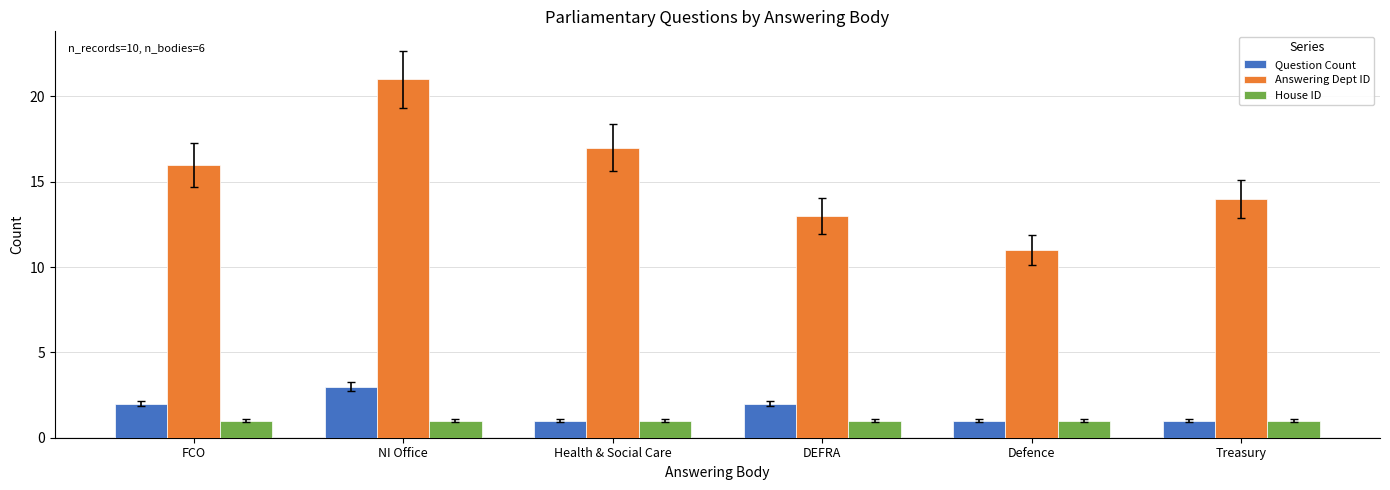

The value of Answering Dept ID at Treasury is 22. True or false?

False